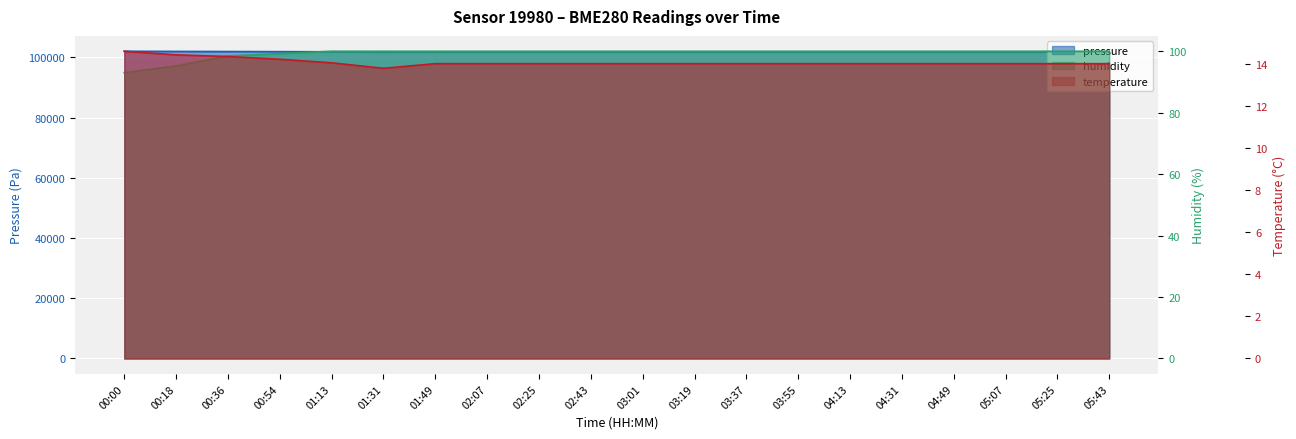

Reading right to left, list all the values displayed in this chart.

pressure: 101783.3	101783.3	101783.3	101783.3	101783.3	101783.3	101783.3	101783.3	101783.3	101783.3	101783.3	101783.3	101783.3	101783.3	101761.8	101819.0	101860.4	101899.9	101934.8	101994.6
temperature: 14.0	14.0	14.0	14.0	14.0	14.0	14.0	14.0	14.0	14.0	14.0	14.0	14.0	14.0	13.8	14.1	14.2	14.4	14.4	14.6
humidity: 100.0	100.0	100.0	100.0	100.0	100.0	100.0	100.0	100.0	100.0	100.0	100.0	100.0	100.0	100.0	100.0	99.2	98.5	95.2	93.0